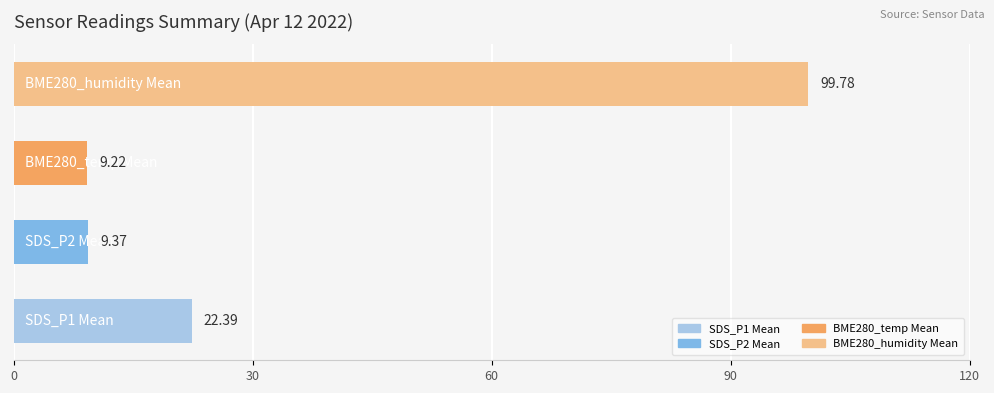

What is the difference between the maximum and minimum values?

90.6